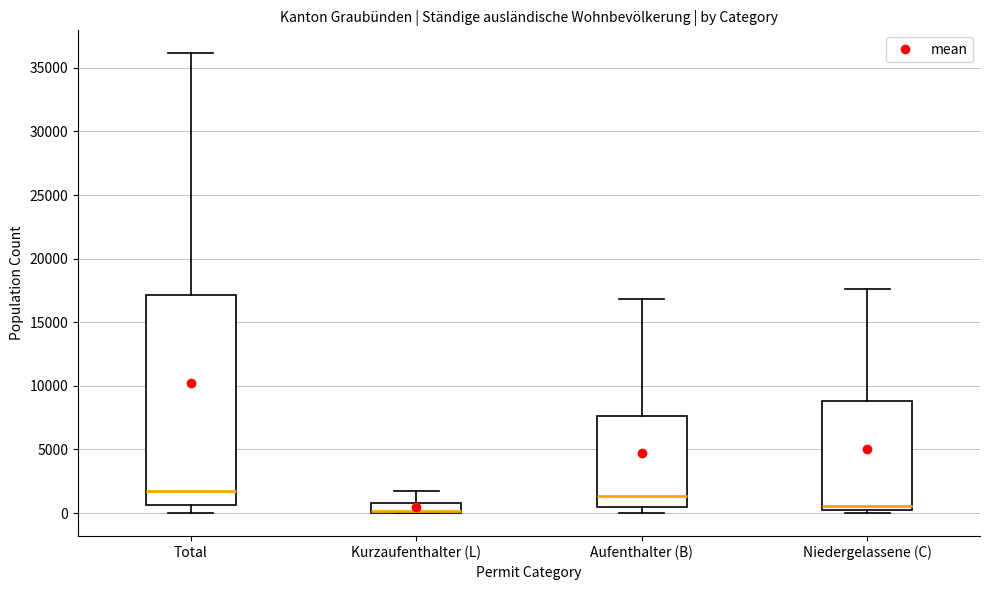

Reading left to right, read every box against the y-axis: the position of its median line, the range the box covers, and the ends of its whiskers. The values are not printed on the chart, so give them approximately, as read against the axis.

Total: median 1500, box 500 to 17000, whiskers 0 to 36000
Kurzaufenthalter (L): median 0 (drawn on the box's lower edge), box 0 to 1000, whiskers 0 to 2000
Aufenthalter (B): median 1500, box 500 to 7500, whiskers 0 to 17000
Niedergelassene (C): median 500, box 0 to 9000, whiskers 0 (just below the box's lower edge) to 17500